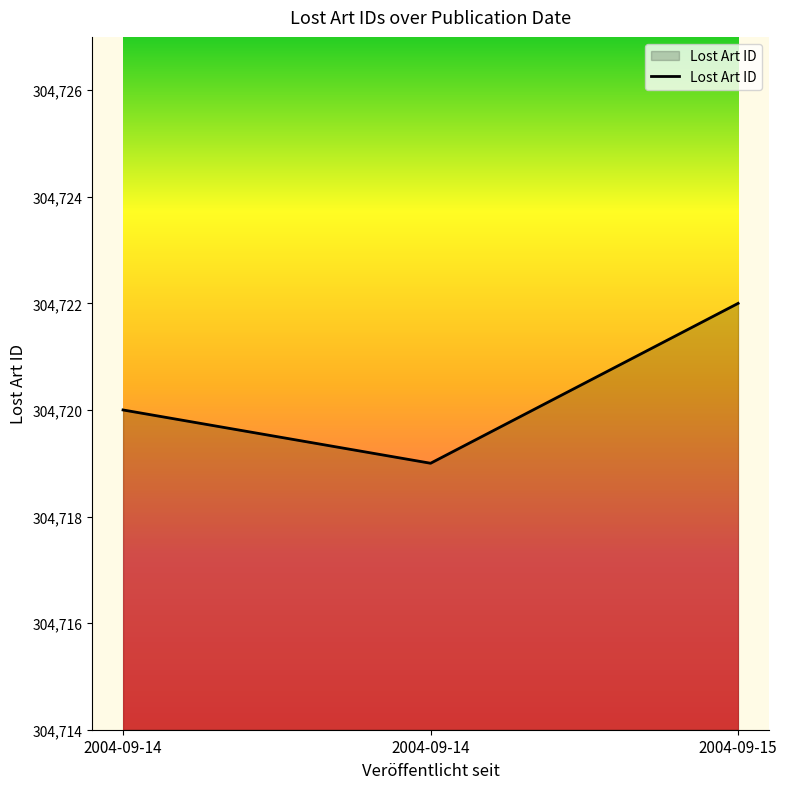

What is the minimum value shown in the chart?

304719